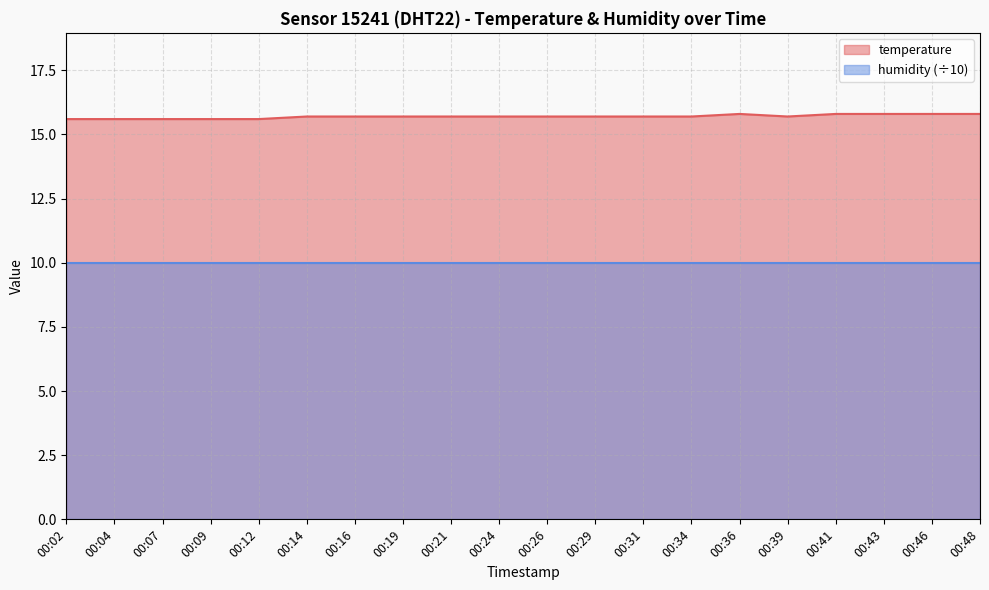

At which category does the chart reach its peak across all series?

00:36